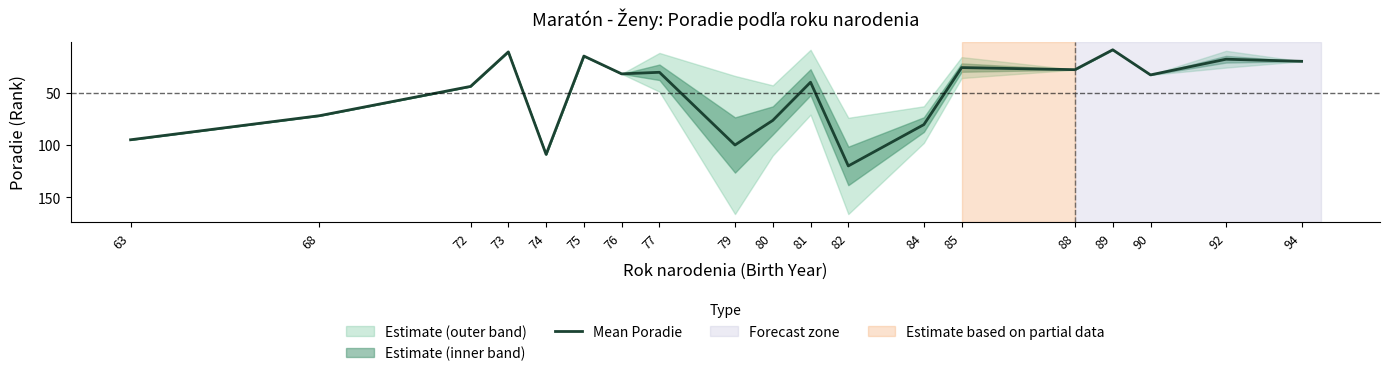

Rank the categories by value from lowest to highest.

89, 73, 75, 92, 94, 85, 88, 77, 76, 90, 81, 72, 68, 80, 84, 63, 79, 74, 82